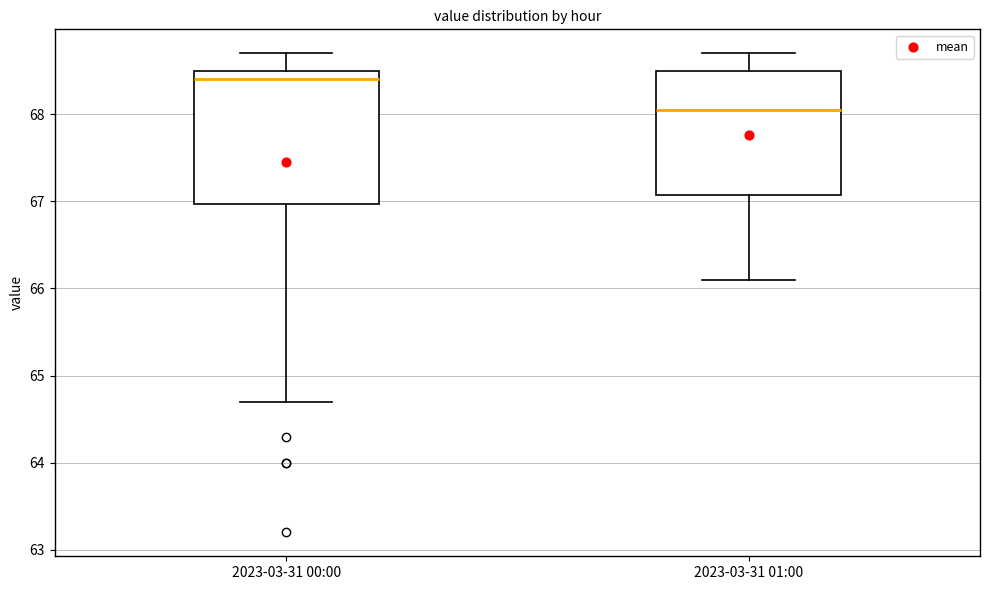

Reading left to right, read every box against the y-axis: the position of its median line, the range the box covers, and the ends of its whiskers. The values are not printed on the chart, so give them approximately, as read against the axis.

2023-03-31 00:00: median 68.4, box 67.0 to 68.5, whiskers 64.7 to 68.7
2023-03-31 01:00: median 68.1, box 67.1 to 68.5, whiskers 66.1 to 68.7